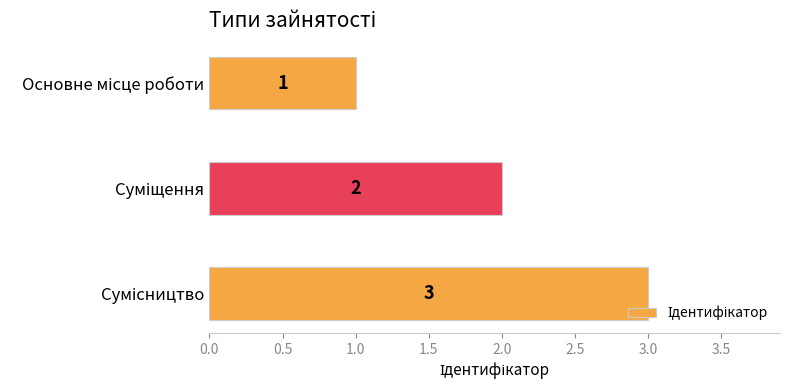

What is the value of the 2nd bar from the top?

2